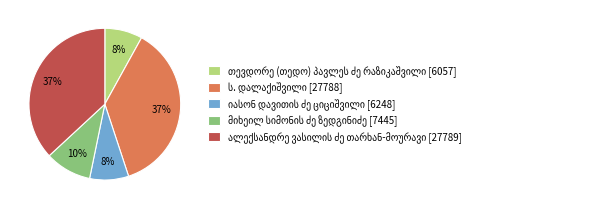

Is there any slice that represents more than half of the pie?

No